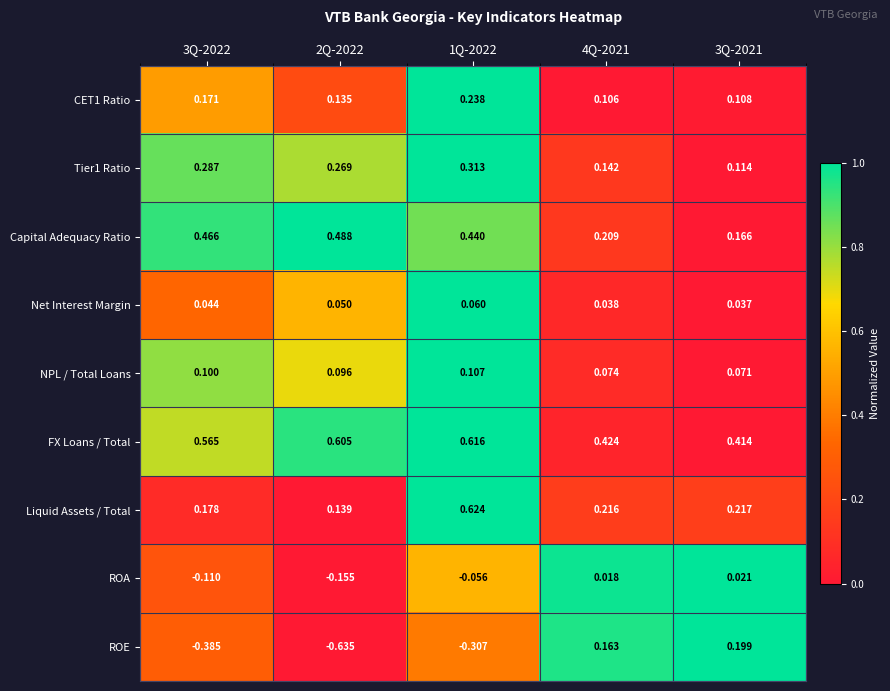

Which series has the largest total across all categories?

FX Loans / Total